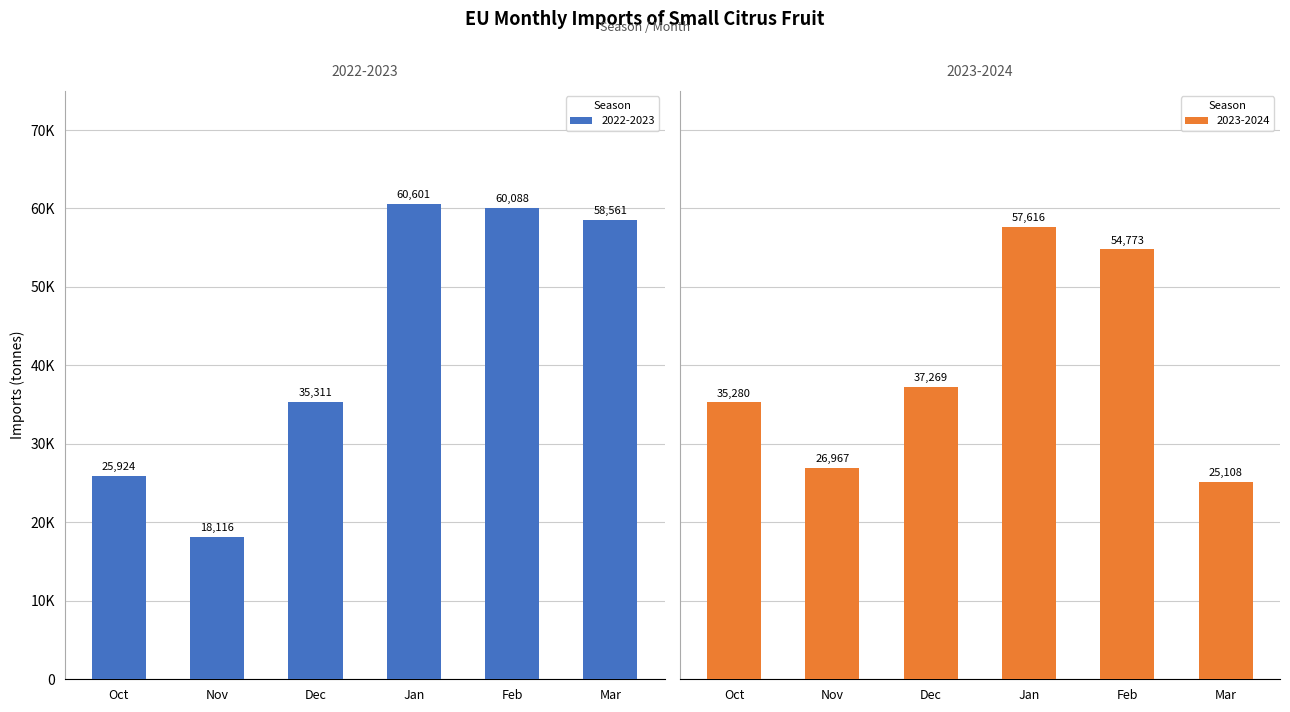

True or false: 2023-2024 has a value of 37269.4 at Dec.

True